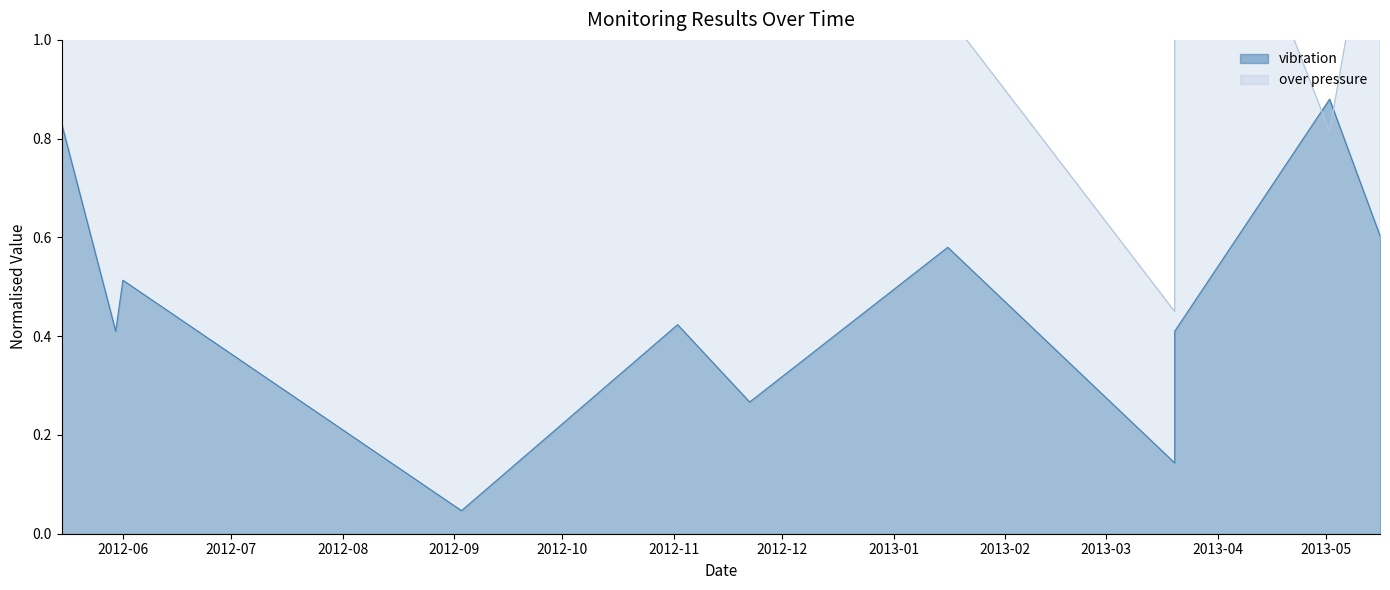

How many distinct data groups are displayed?

2